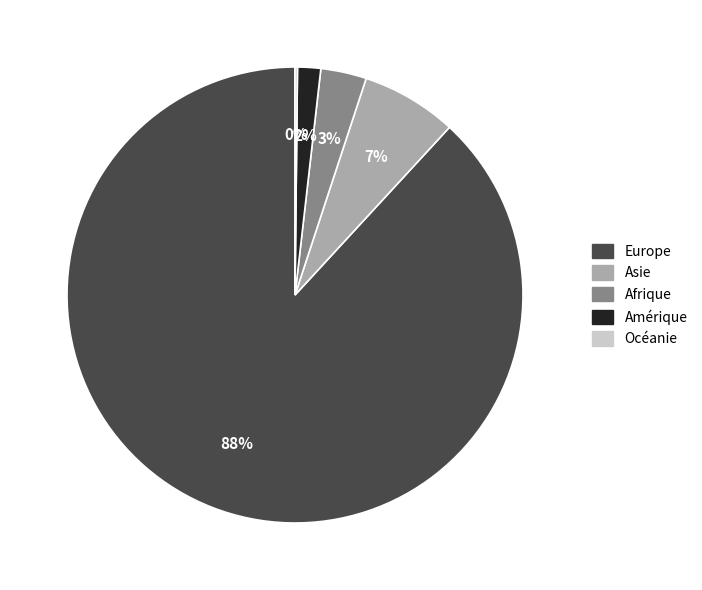

Combined, do Afrique and Europe account for over 50%?

Yes